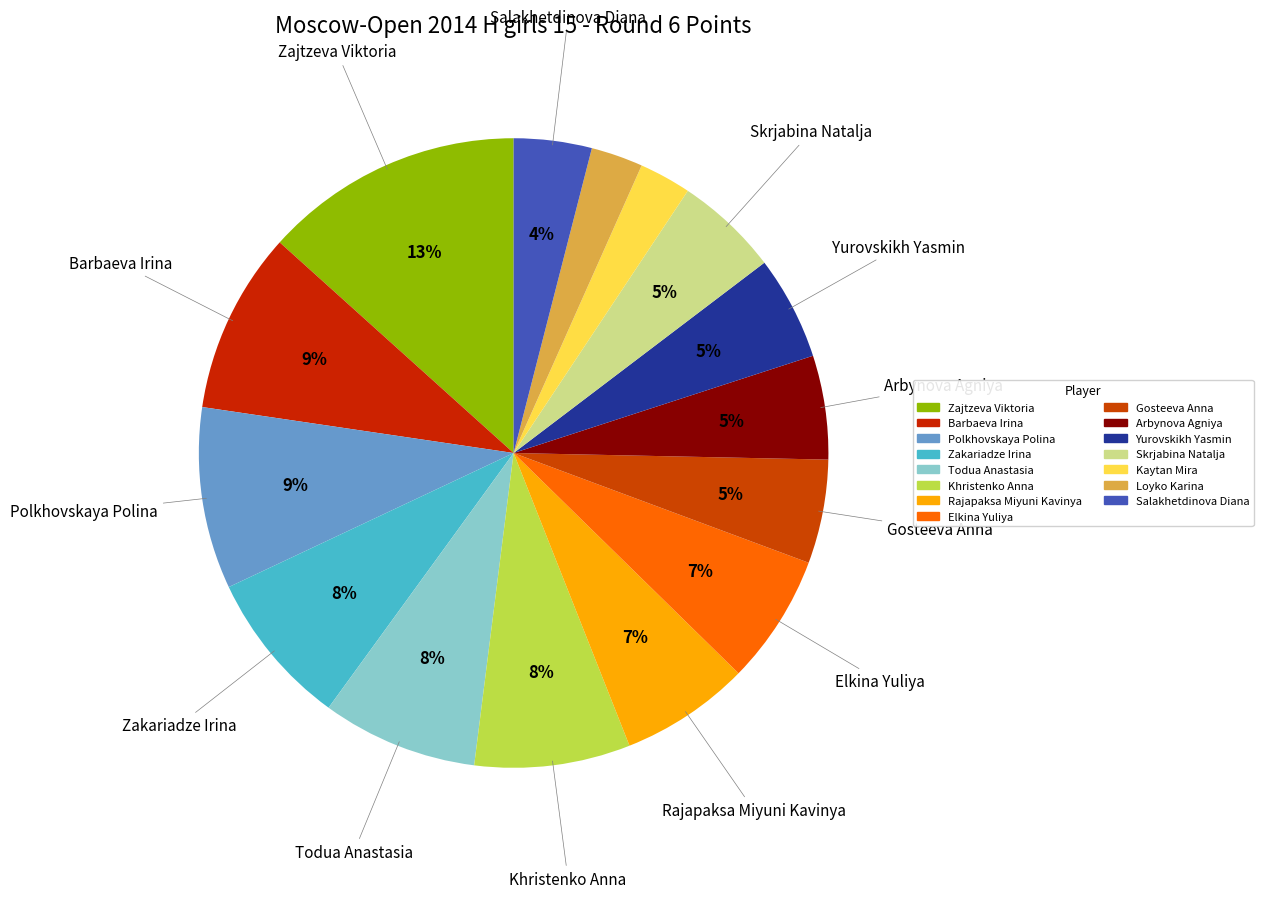

Does Loyko Karina represent more than half of the total?

No